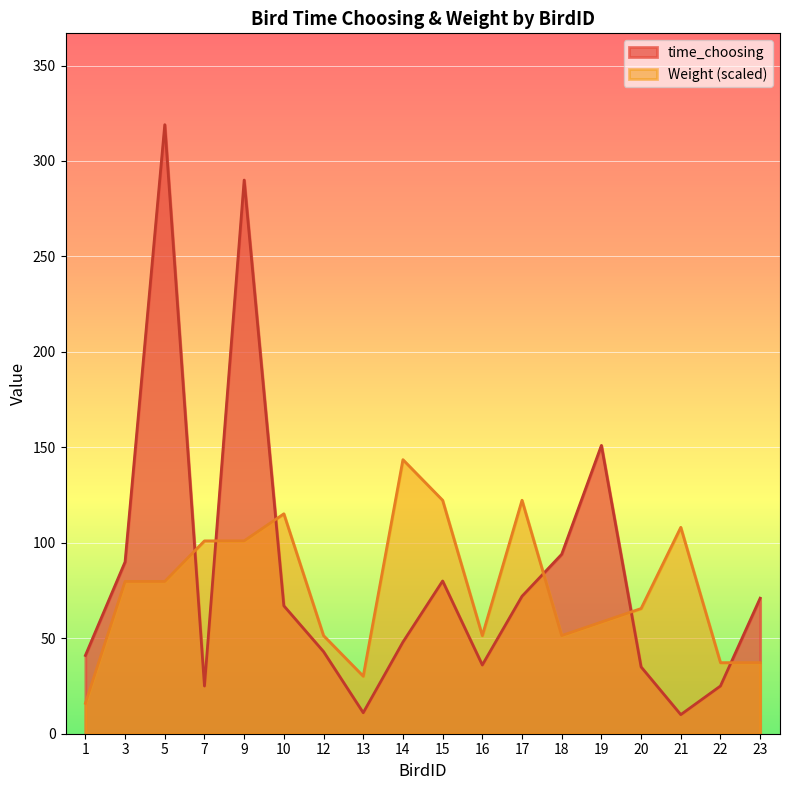

True or false: time_choosing and Weight cross at least once.

True